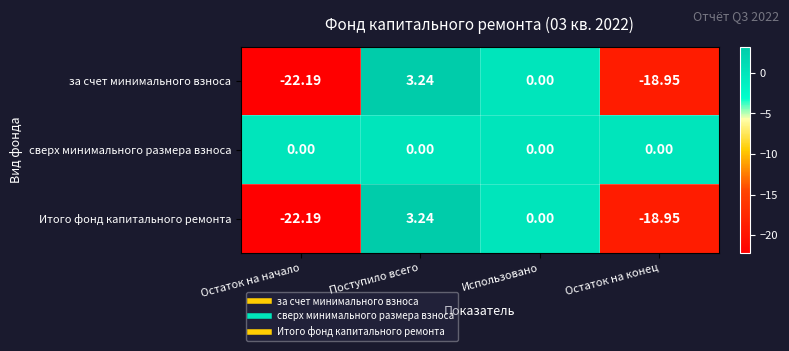

Count the number of categories in the chart.

4